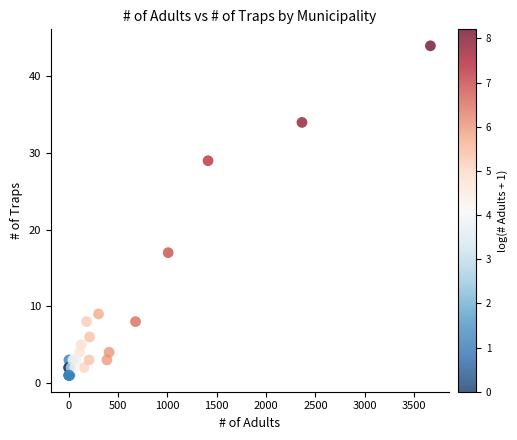

What Y value in the scatter plot is closest to 22?

17